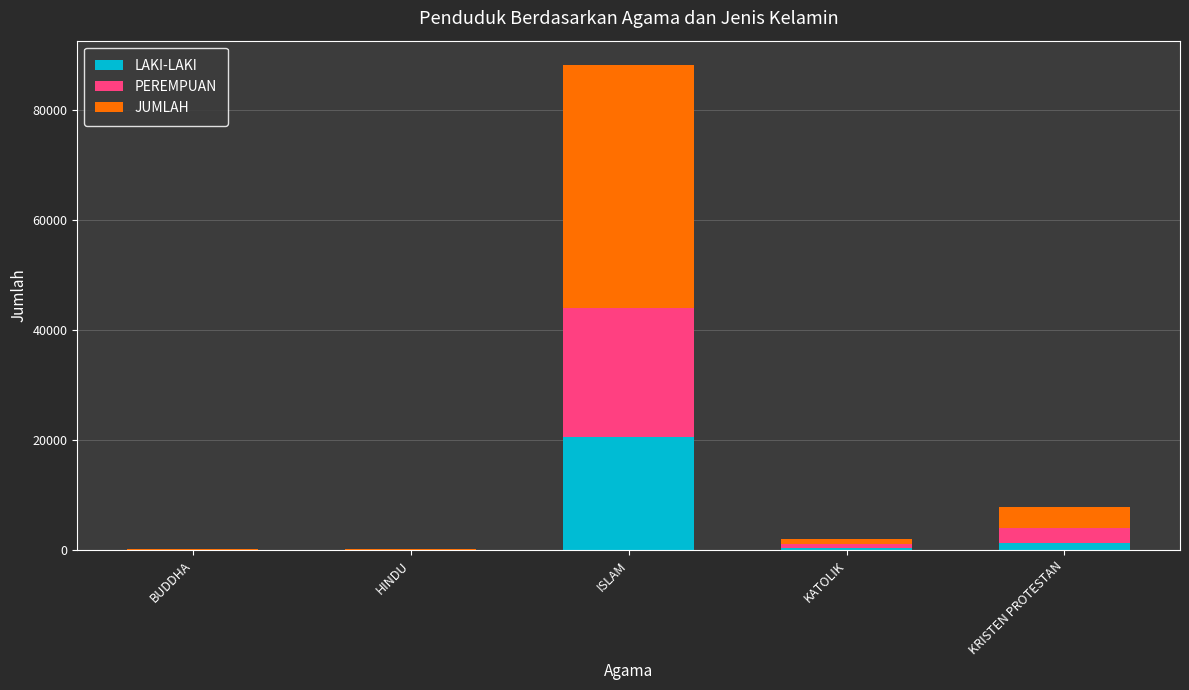

Read the LAKI-LAKI value at ISLAM.

20471